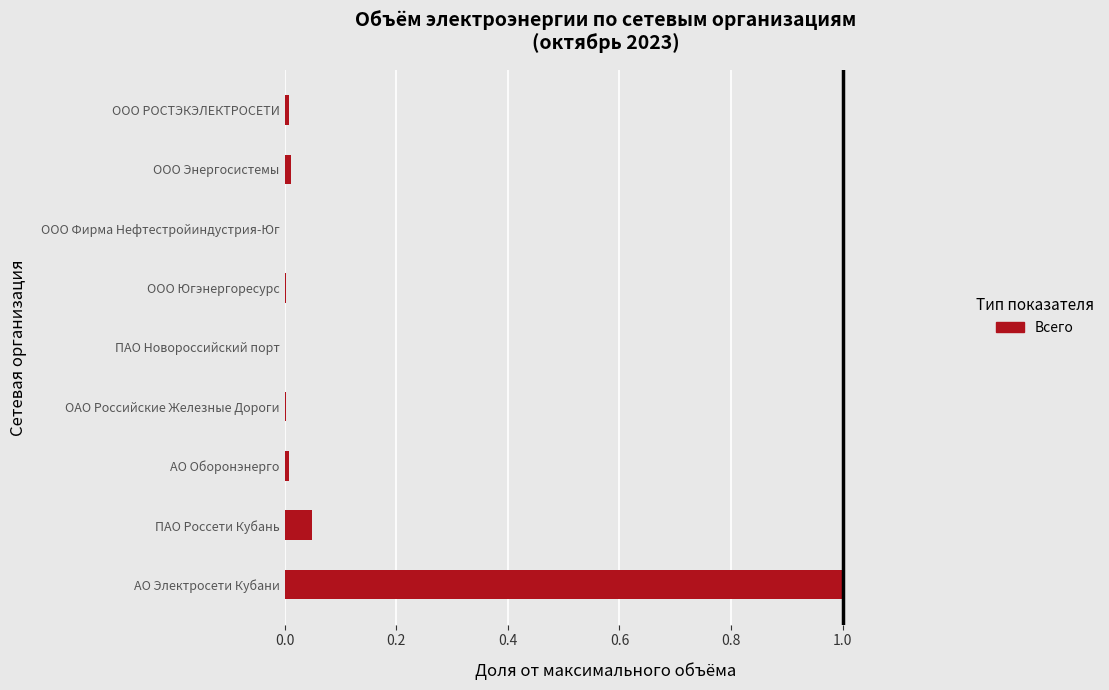

The value at ООО Фирма Нефтестройиндустрия-Юг is 0.0. True or false?

True